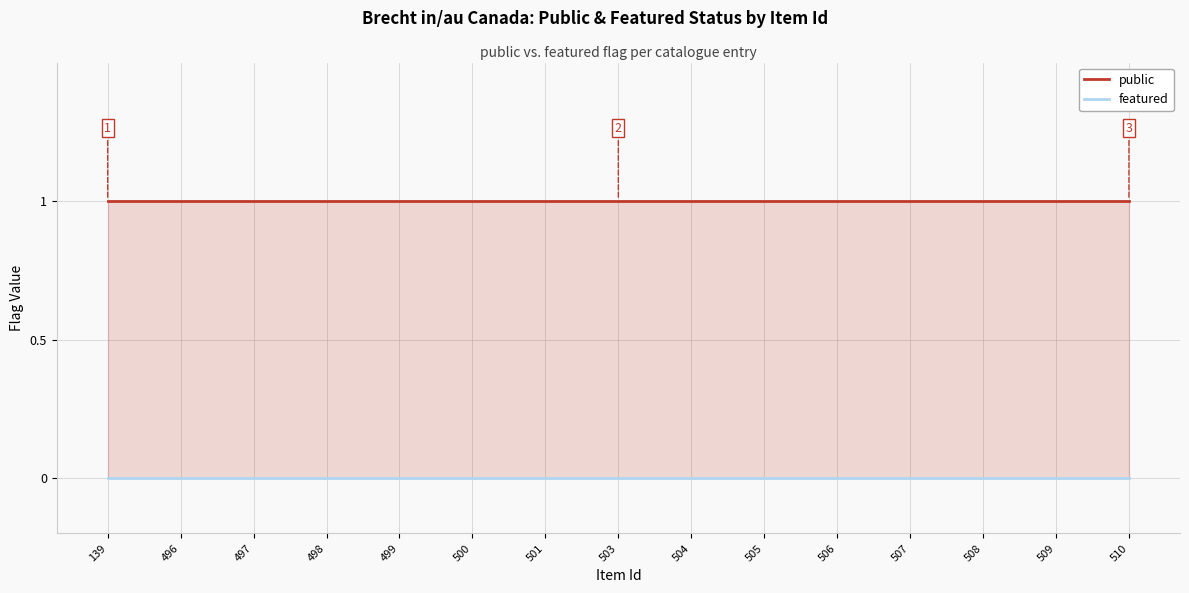

Which series has the largest range (max minus min)?

public